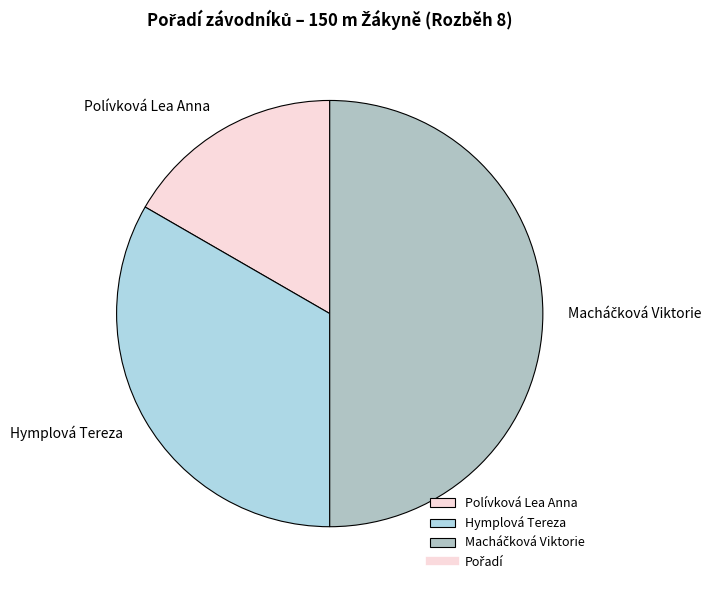

Is Polívková Lea Anna the majority of the pie?

No